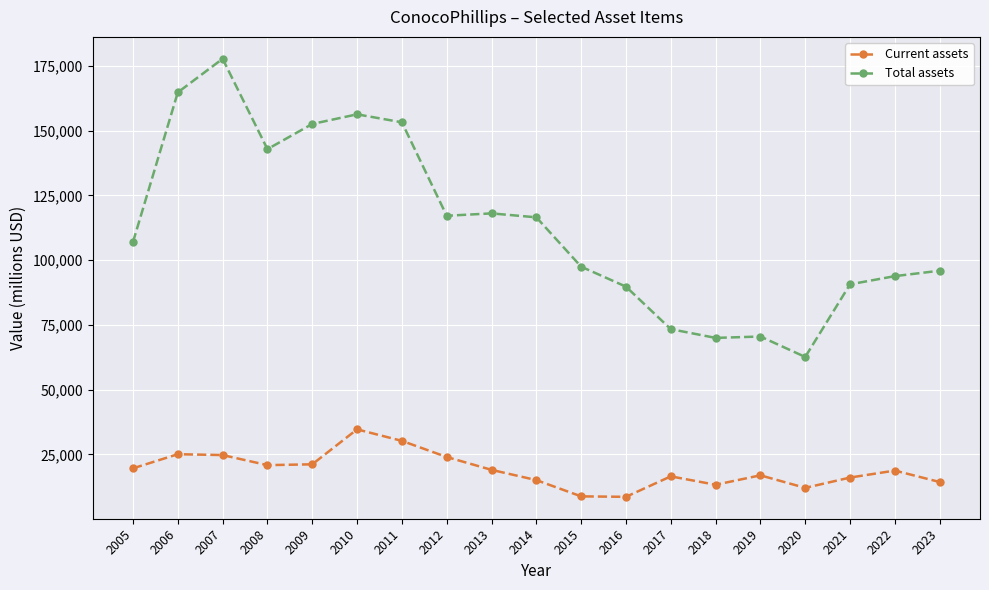

At 2014, list the series in order from smallest to largest.

Current assets, Total assets